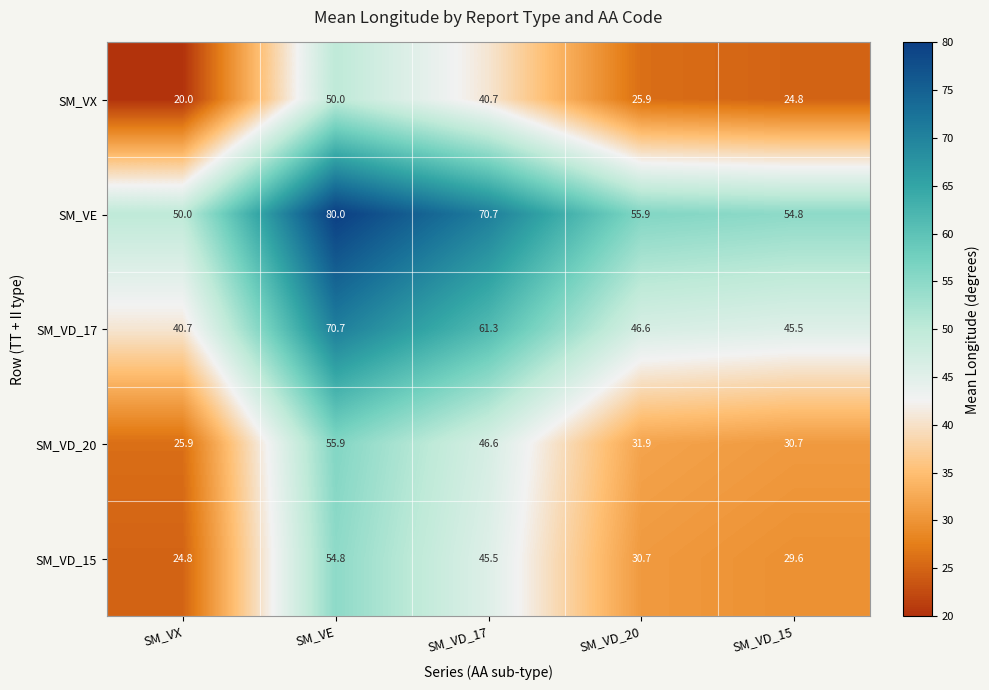

Reading left to right, extract all data points from this chart.

SM_VX: SM_VX=20.0	SM_VE=50.0	SM_VD_17=40.7	SM_VD_20=25.9	SM_VD_15=24.8
SM_VE: SM_VX=50.0	SM_VE=80.0	SM_VD_17=70.7	SM_VD_20=55.9	SM_VD_15=54.8
SM_VD_17: SM_VX=40.7	SM_VE=70.7	SM_VD_17=61.3	SM_VD_20=46.6	SM_VD_15=45.5
SM_VD_20: SM_VX=25.9	SM_VE=55.9	SM_VD_17=46.6	SM_VD_20=31.9	SM_VD_15=30.7
SM_VD_15: SM_VX=24.8	SM_VE=54.8	SM_VD_17=45.5	SM_VD_20=30.7	SM_VD_15=29.6